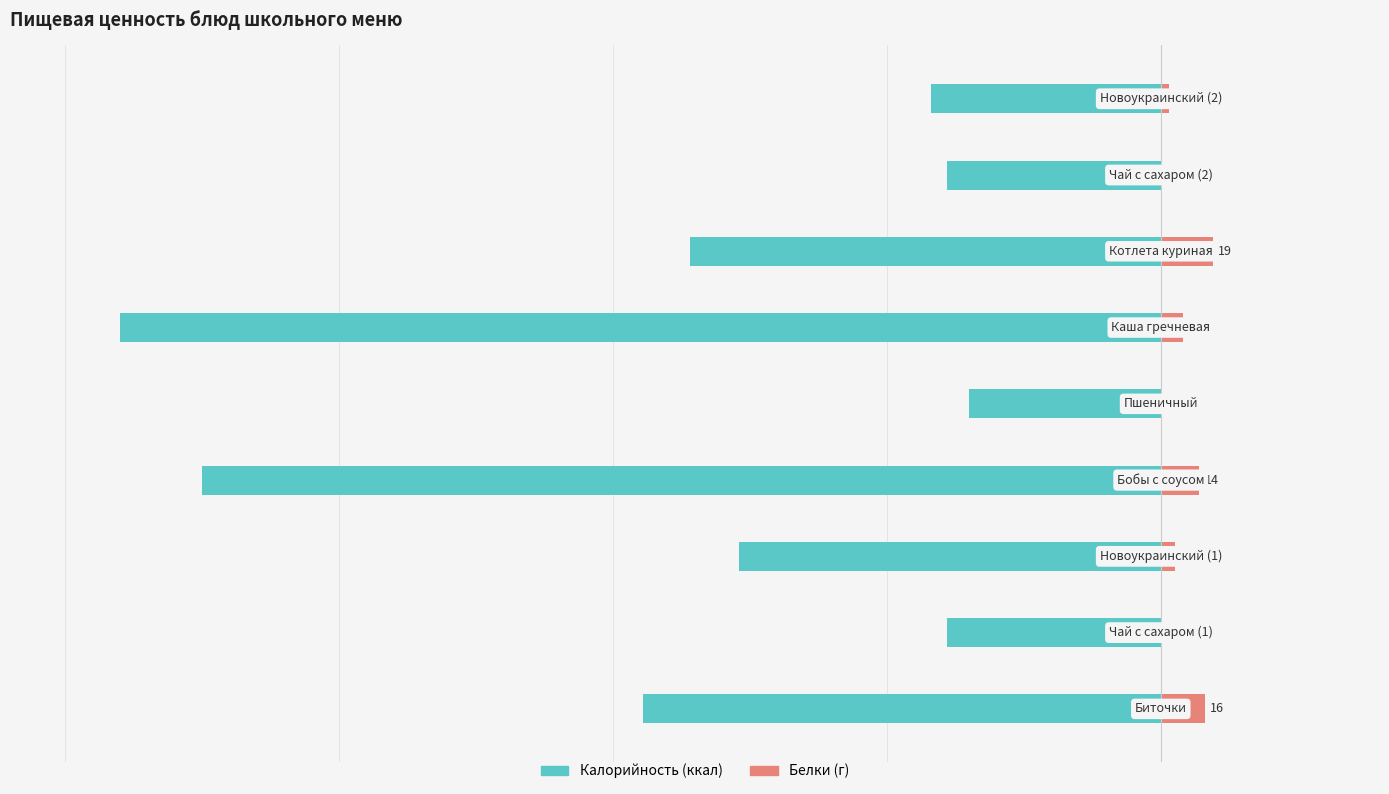

What is the difference between the second highest and second lowest values in the Калорийность series?

272